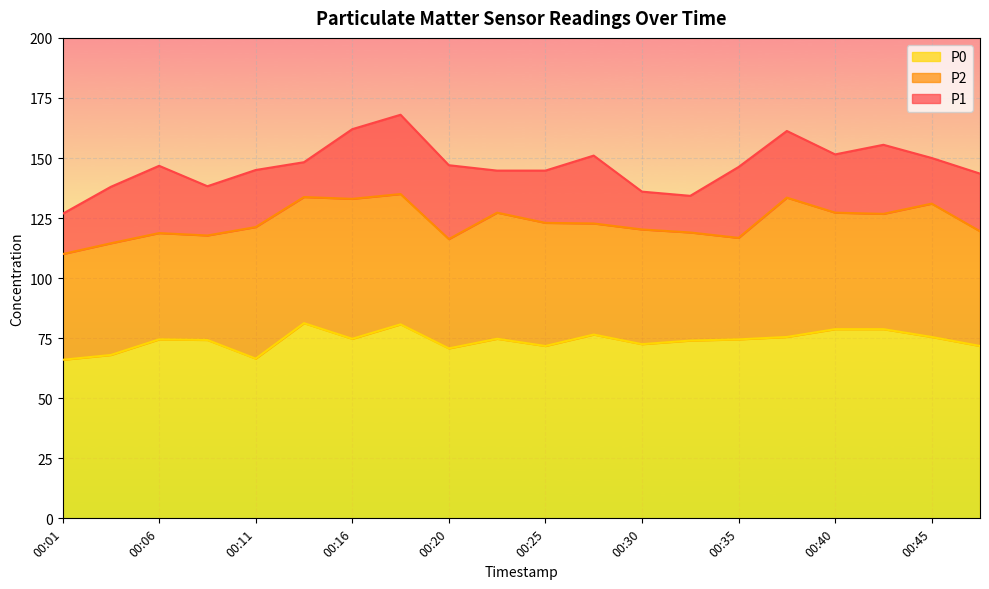

What are all the series names shown in the legend?

P0, P2, P1